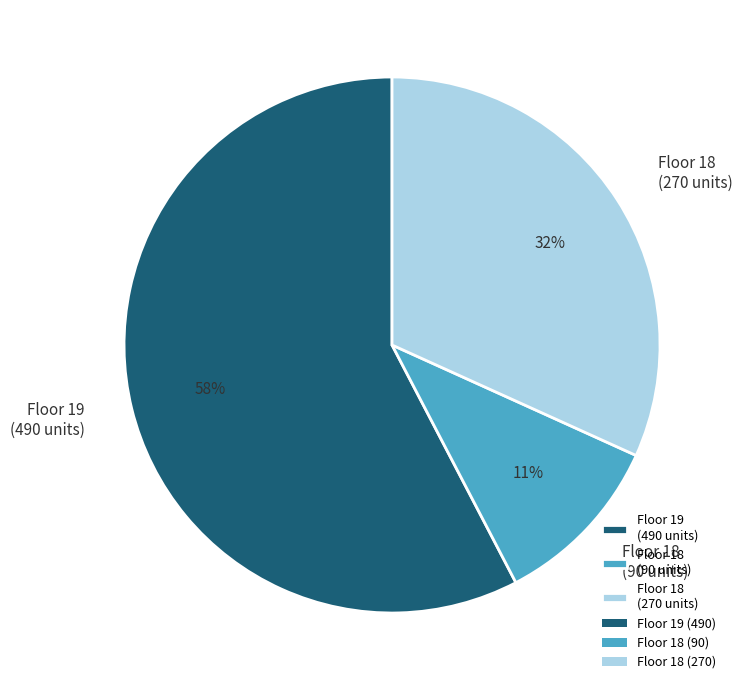

The Floor 18 (90 units) slice represents 22% of the pie. True or false?

False